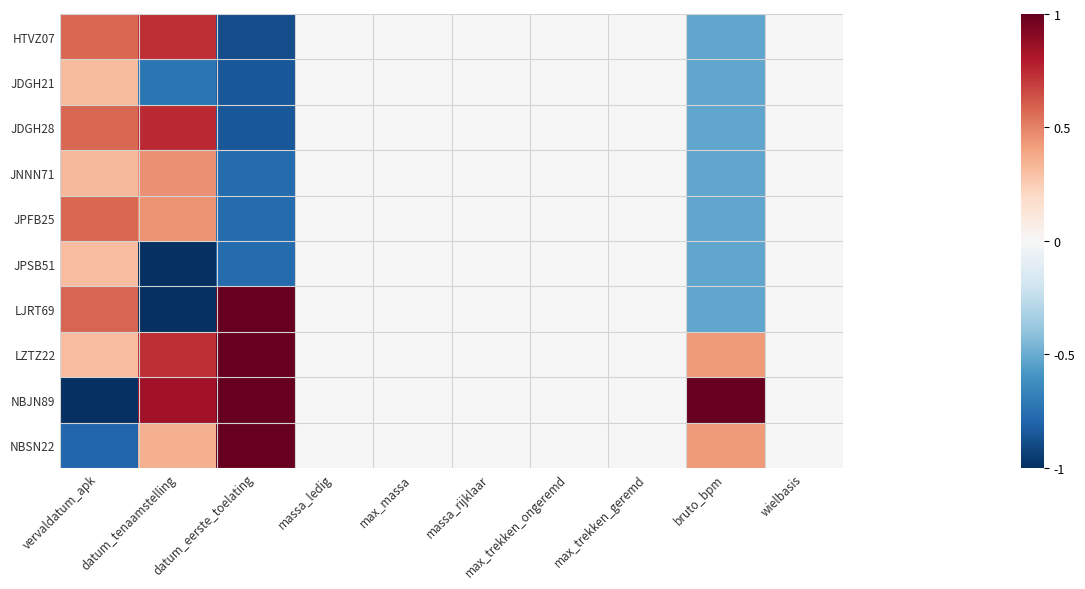

Which series has the largest total across all categories?

LZTZ22